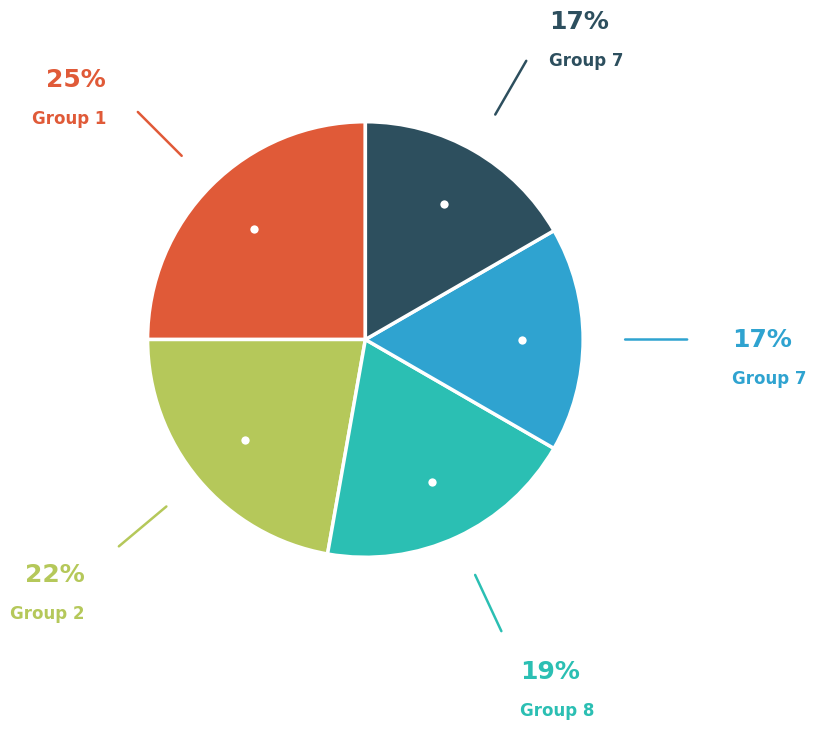

How many slices are in this pie chart?

5